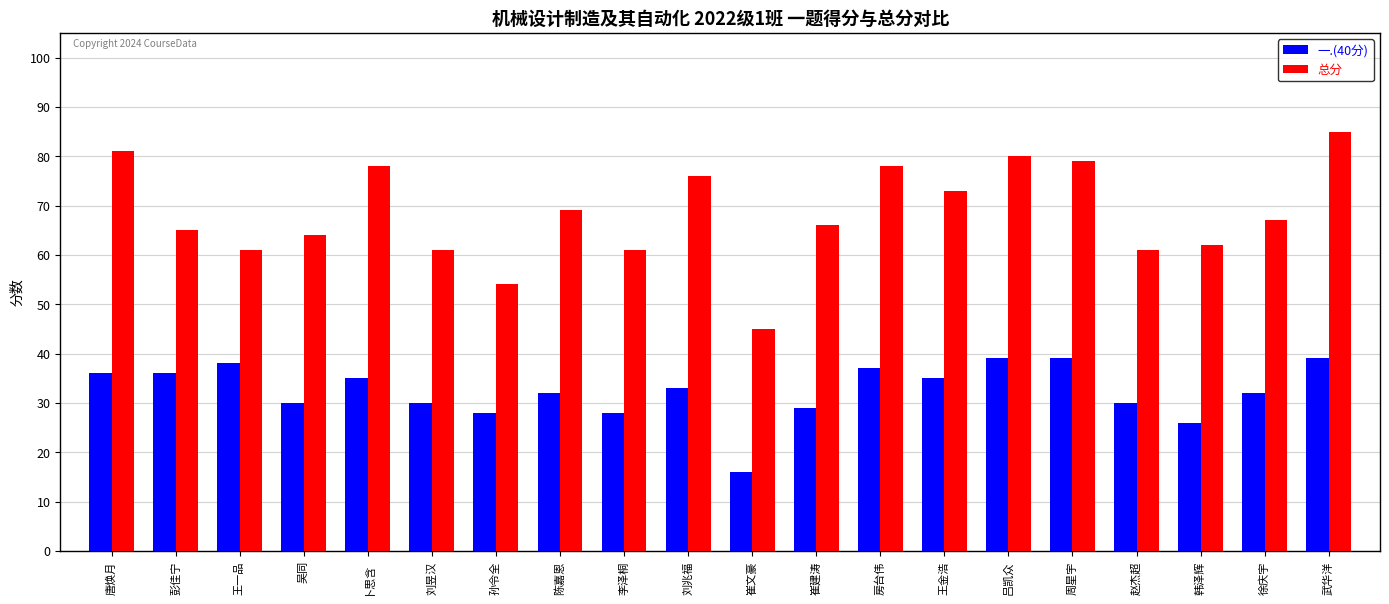

How many bars are there in total?

40